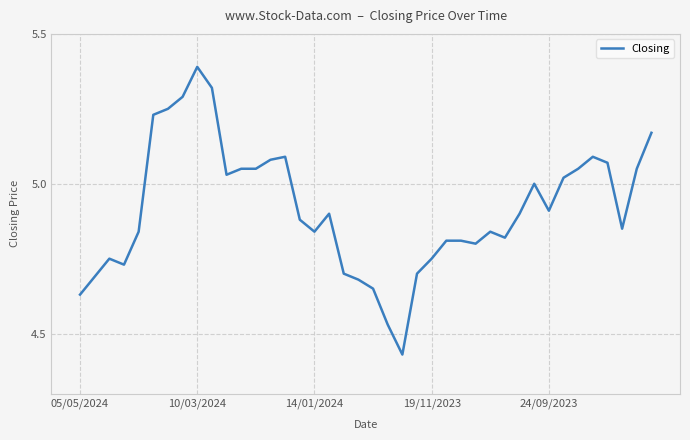

What is the difference between the maximum and second lowest values?

0.9